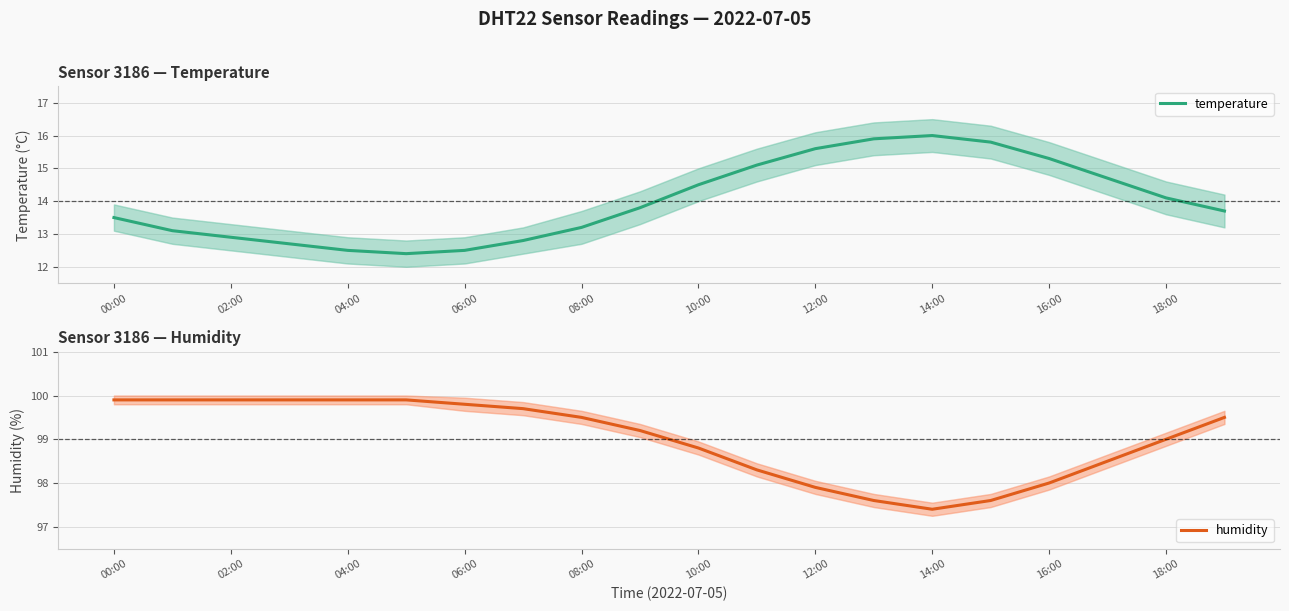

Reading left to right, extract all data points from this chart.

temperature: 13.5	13.1	12.9	12.7	12.5	12.4	12.5	12.8	13.2	13.8	14.5	15.1	15.6	15.9	16.0	15.8	15.3	14.7	14.1	13.7
humidity: 99.9	99.9	99.9	99.9	99.9	99.9	99.8	99.7	99.5	99.2	98.8	98.3	97.9	97.6	97.4	97.6	98.0	98.5	99.0	99.5